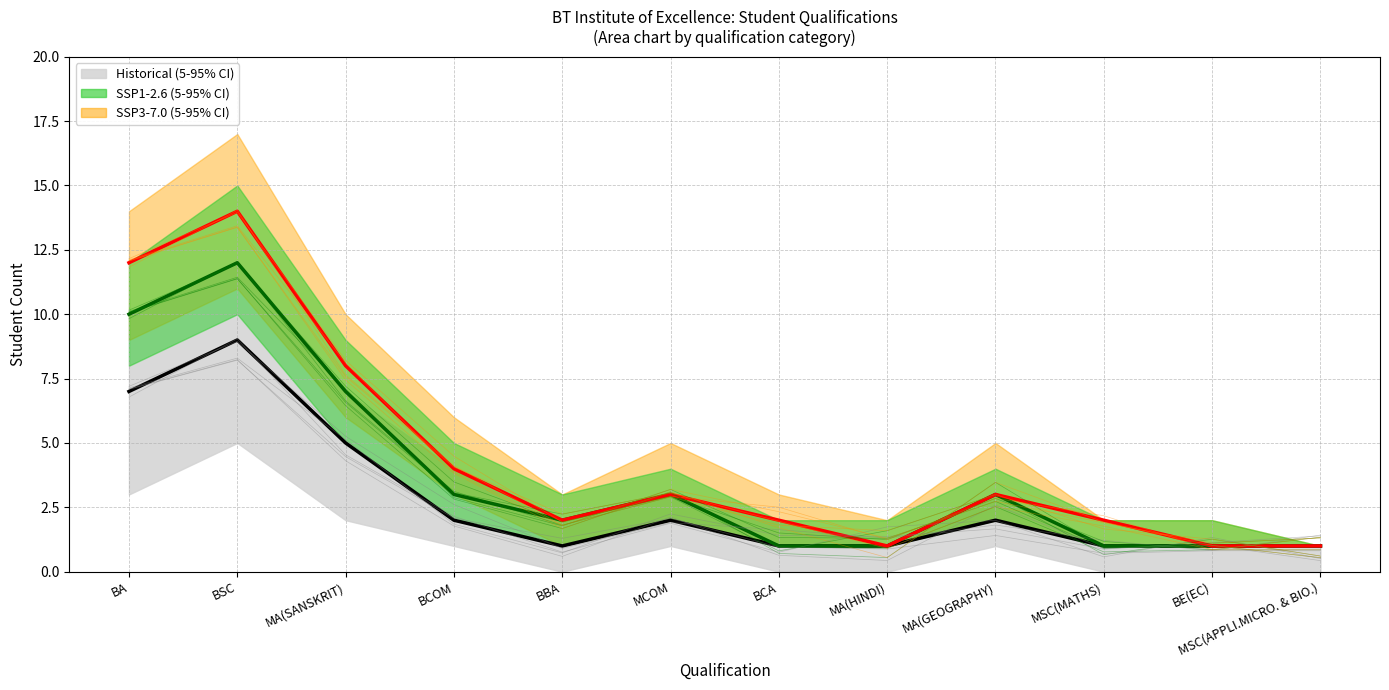

Between MA(SANSKRIT) and MA(GEOGRAPHY), which series saw the biggest shift?

SSP3-7.0 mean